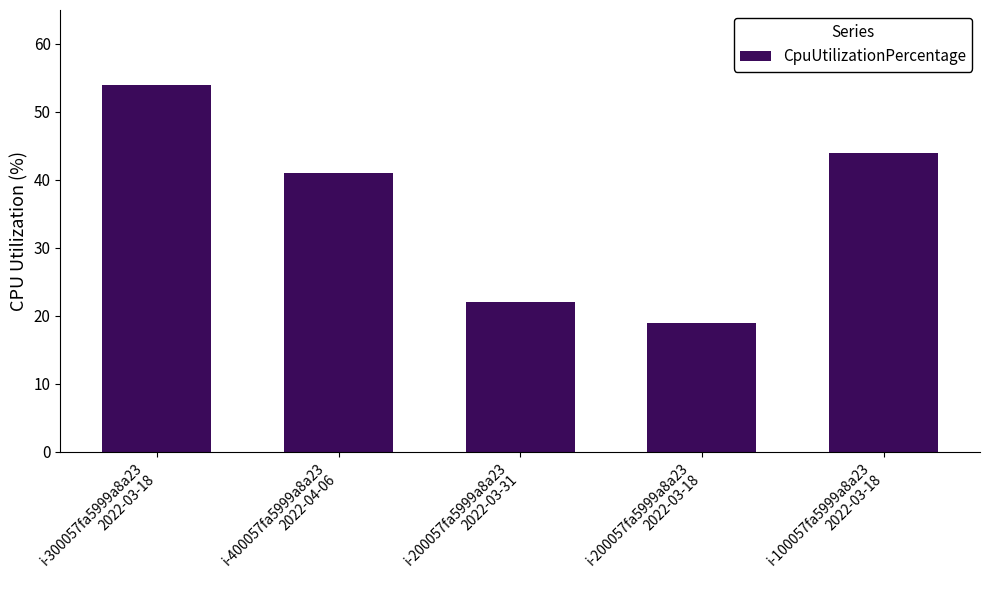

Which has a higher value, i-100057fa5999a8a23
2022-03-18 or i-400057fa5999a8a23
2022-04-06?

i-100057fa5999a8a23
2022-03-18